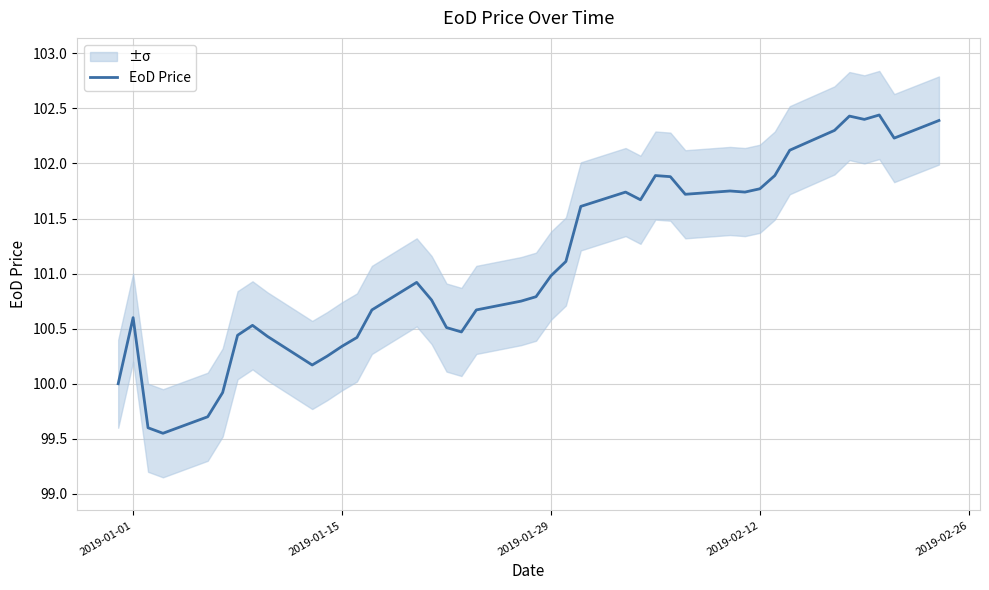

What is the maximum value for EoD Price?

102.4